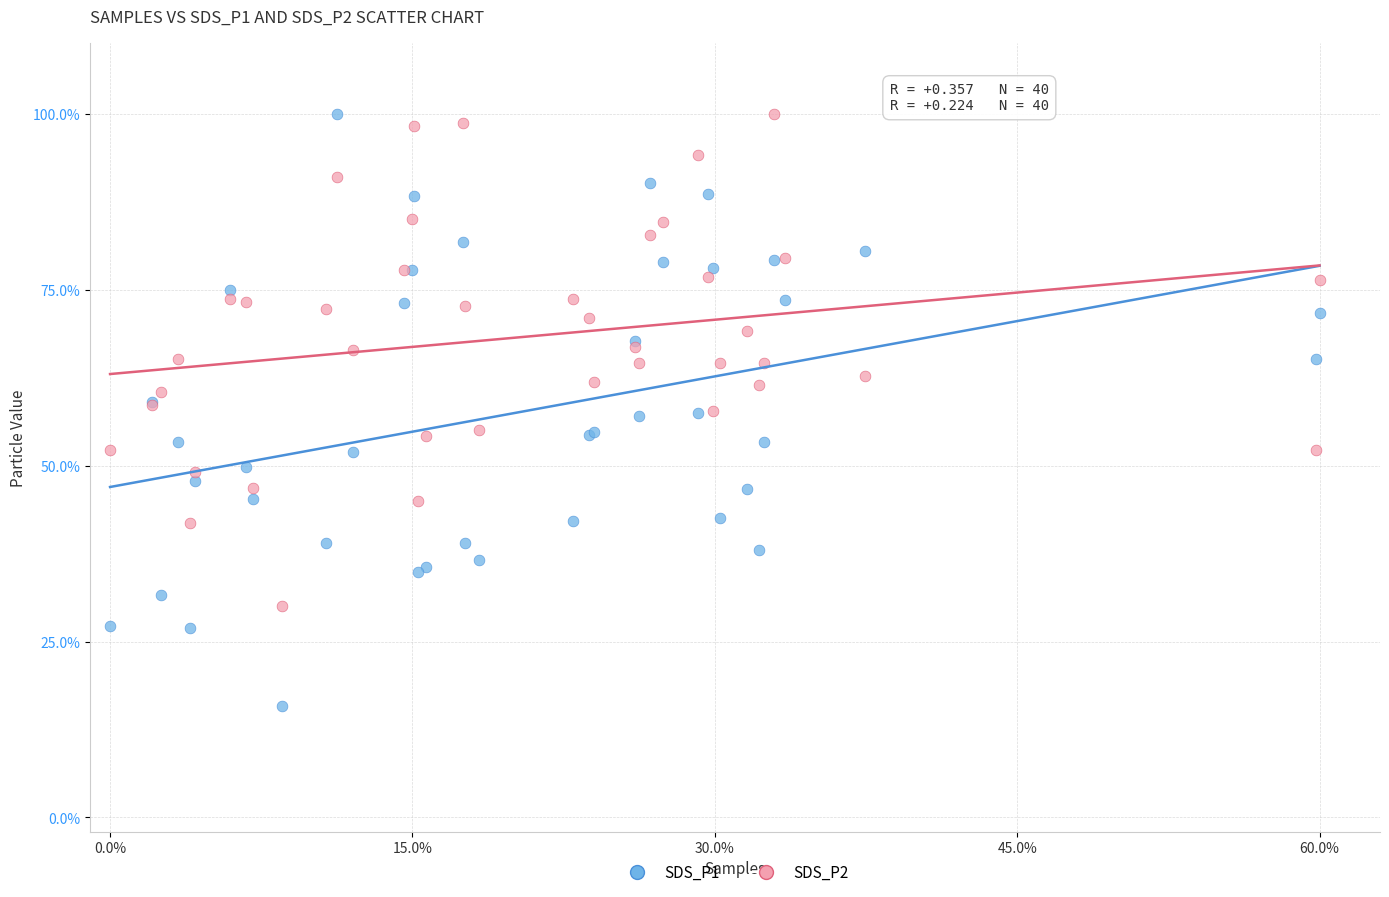

What is the X range (max minus min) for the scatter plot?

60.0